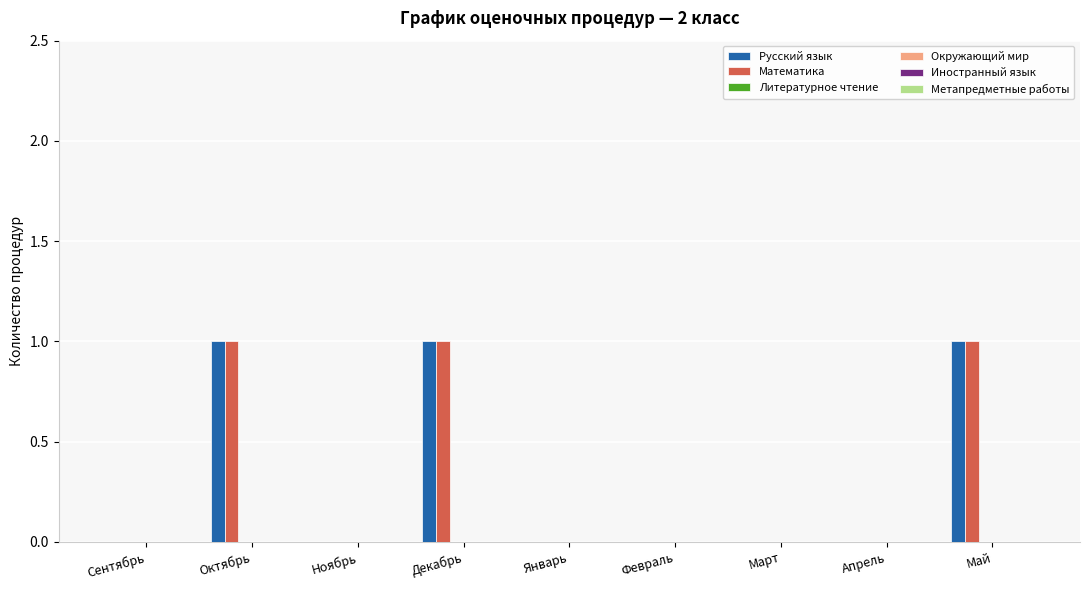

What is the sum of all Русский язык values?

3